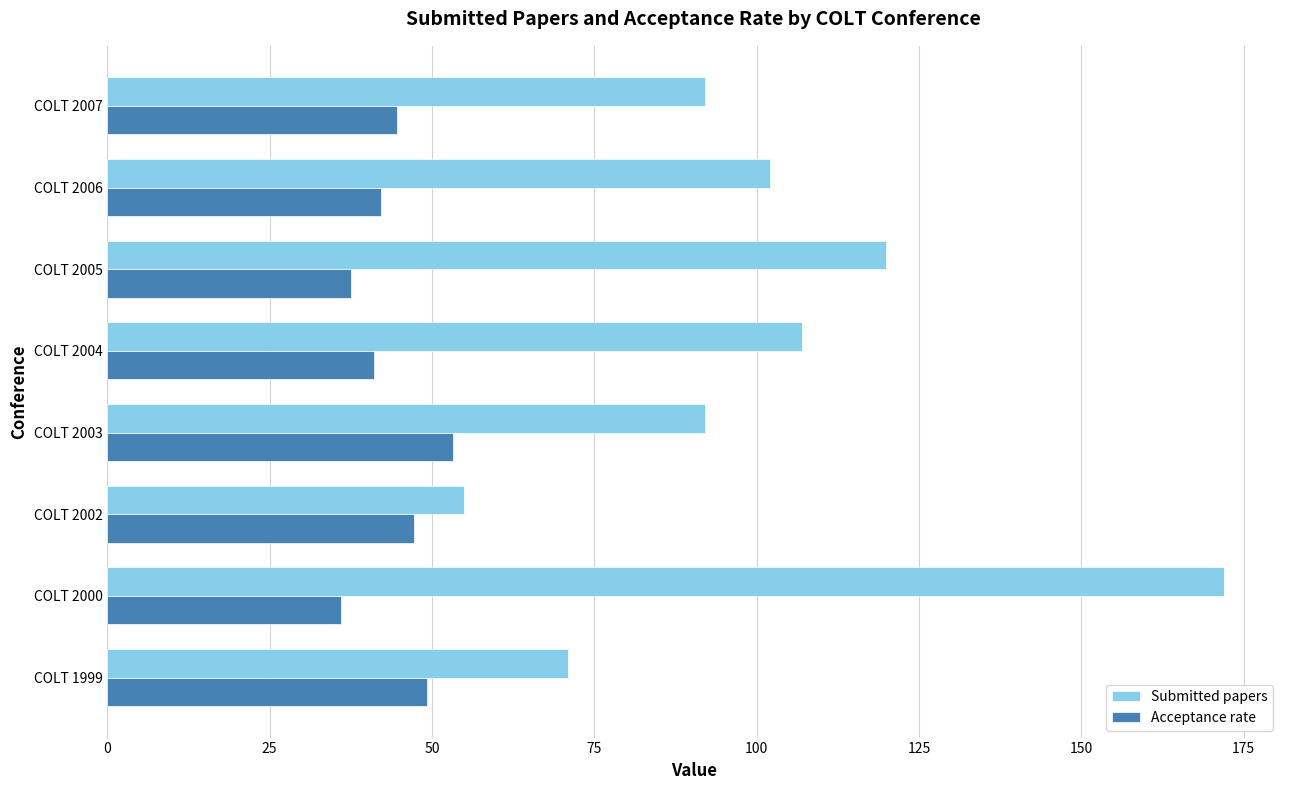

Which category has the highest value in the Submitted papers series?

COLT 2000